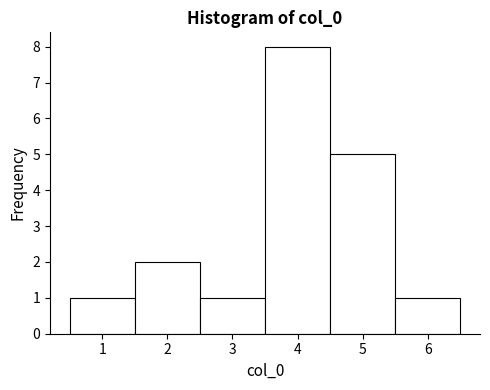

Over which range of the x-axis is the bar tallest?

3.5 to 4.5